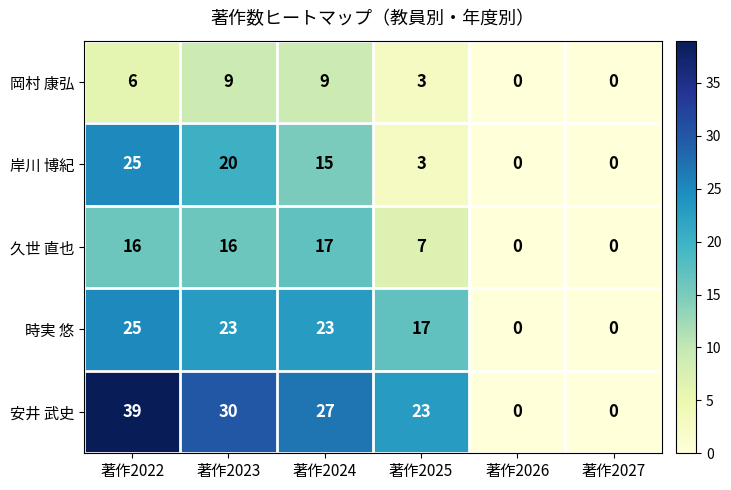

At which label does 時実 悠 first exceed 23?

著作2022